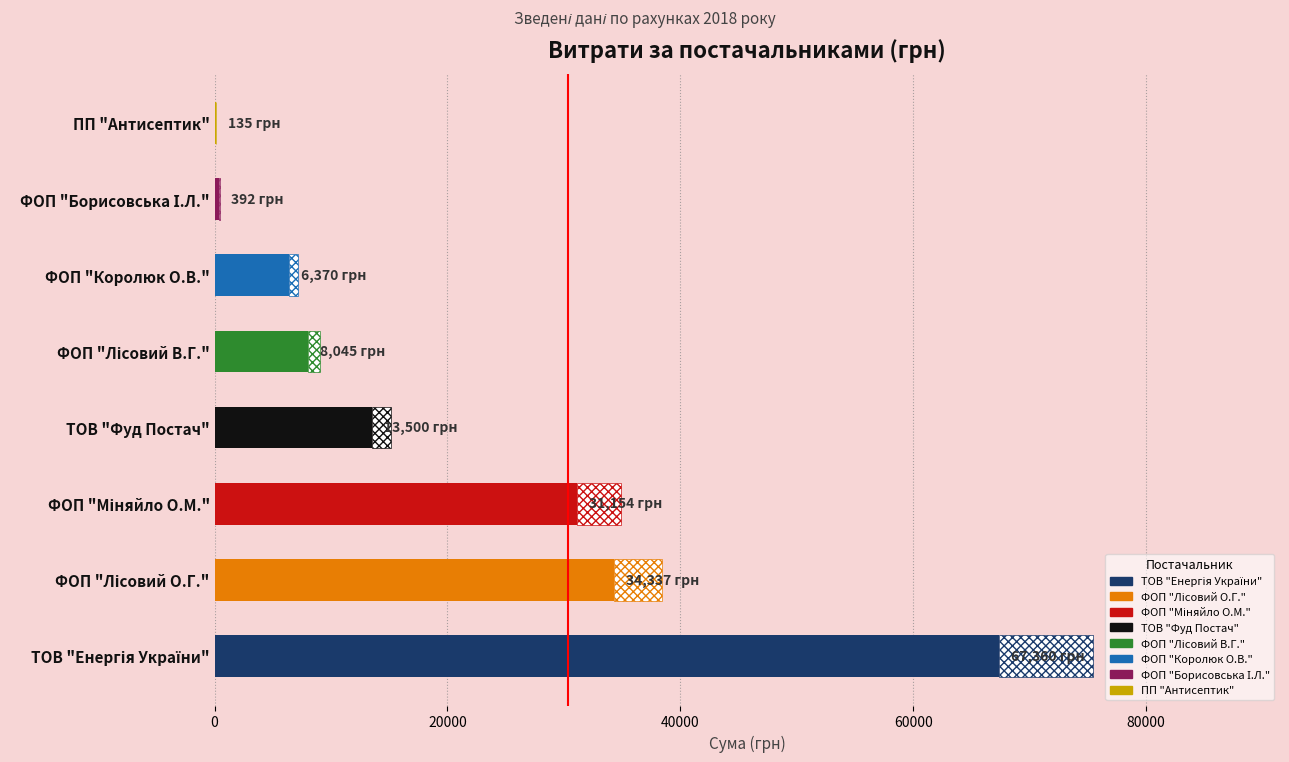

The value at ТОВ "Енергія України" is 115445.6. True or false?

False